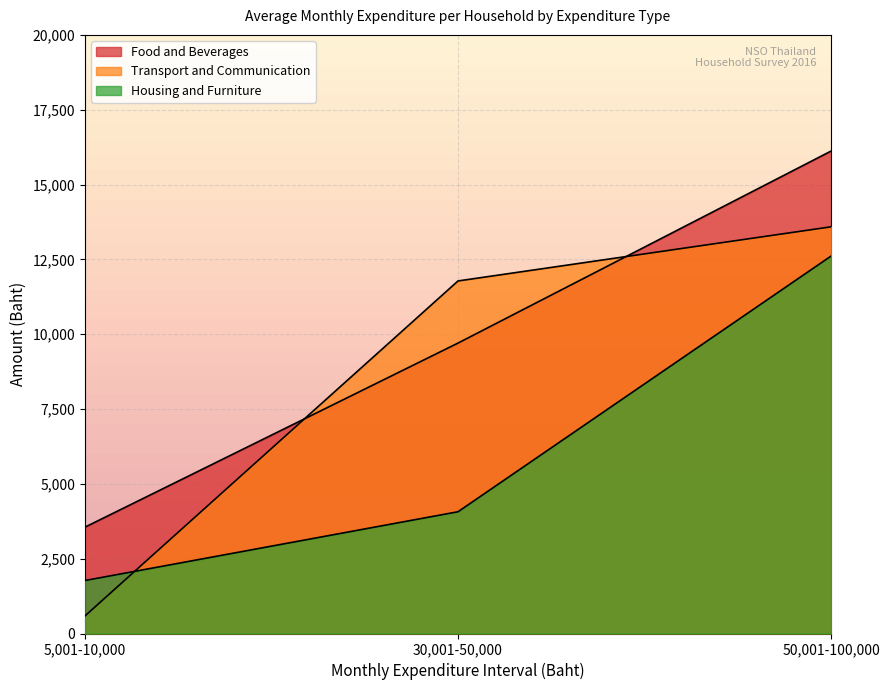

What is the sum of the Food and Beverages values at 5,001-10,000 and 30,001-50,000?

13255